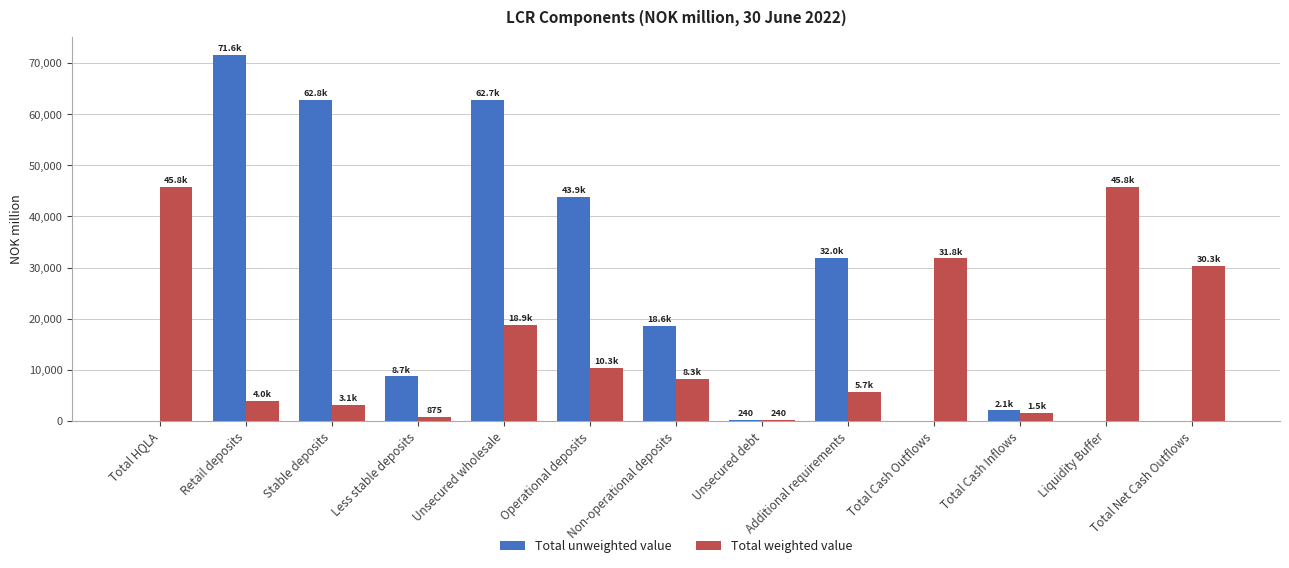

The Total weighted value series shows 44320.2 at Total Net Cash Outflows. True or false?

False